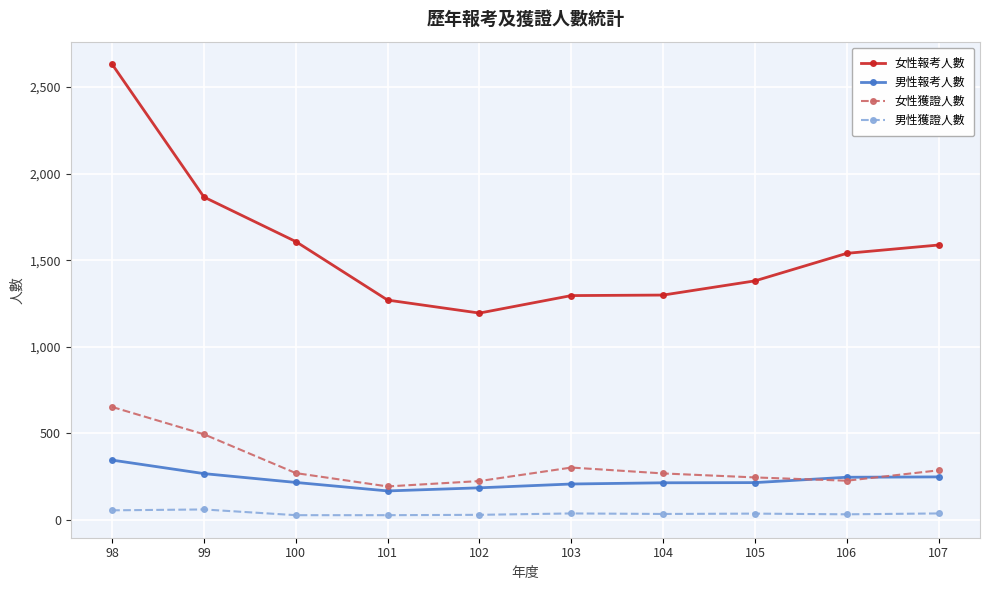

True or false: 女性報考人數 and 男性獲證人數 intersect in this chart.

False